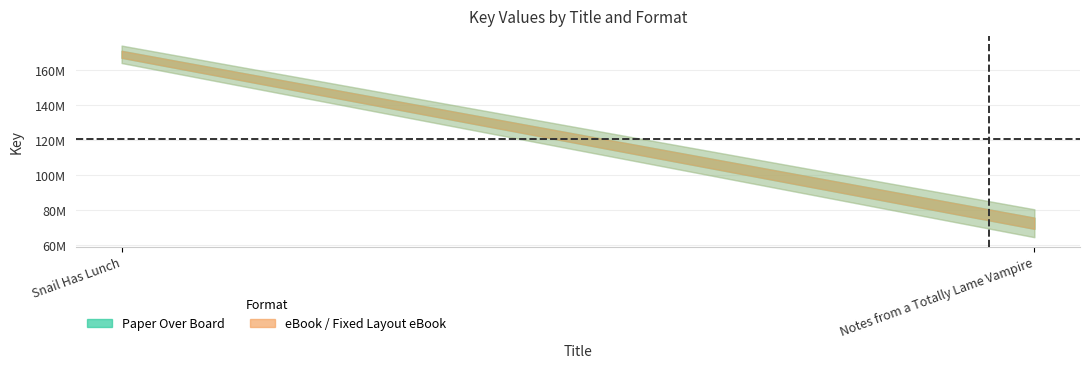

Is the value of eBook / Fixed Layout eBook at Snail Has Lunch greater than the value of Paper Over Board at Snail Has Lunch?

No